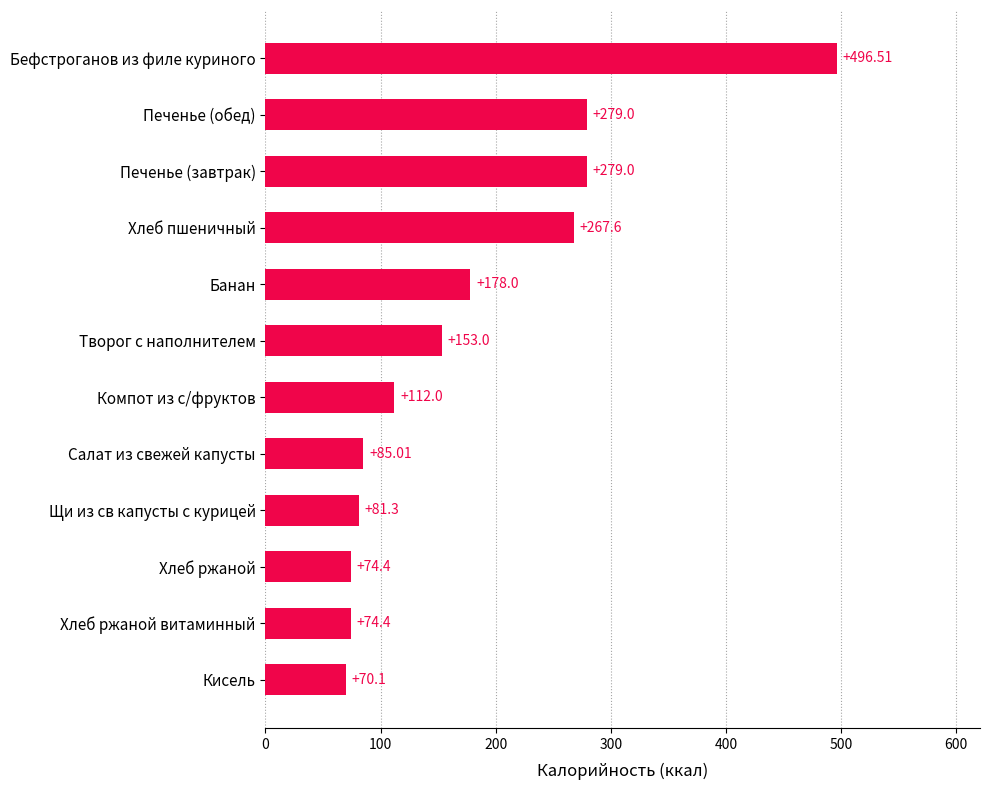

What is the difference between the maximum and minimum values?

426.4